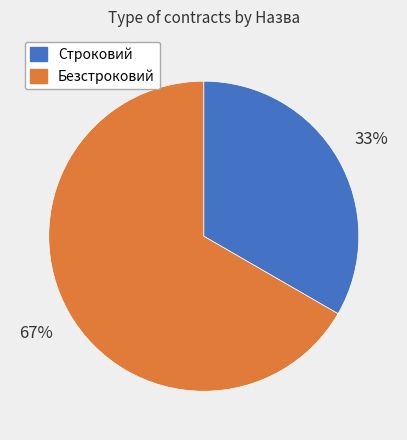

Approximately how many times larger is the value at Безстроковий compared to Строковий?

2.0